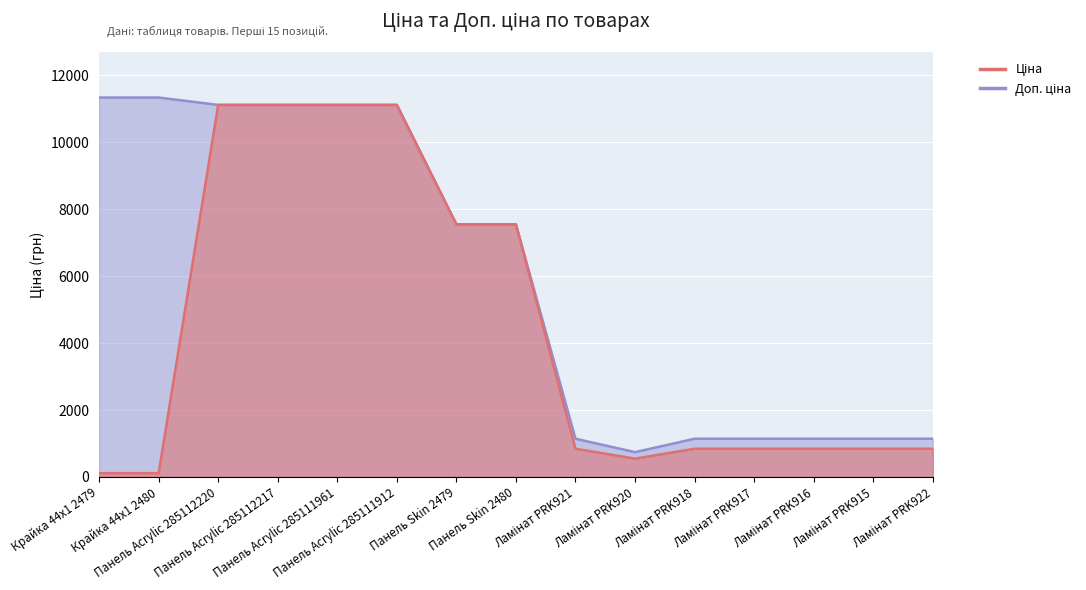

What position from the left is Панель Acrylic 285111961?

5